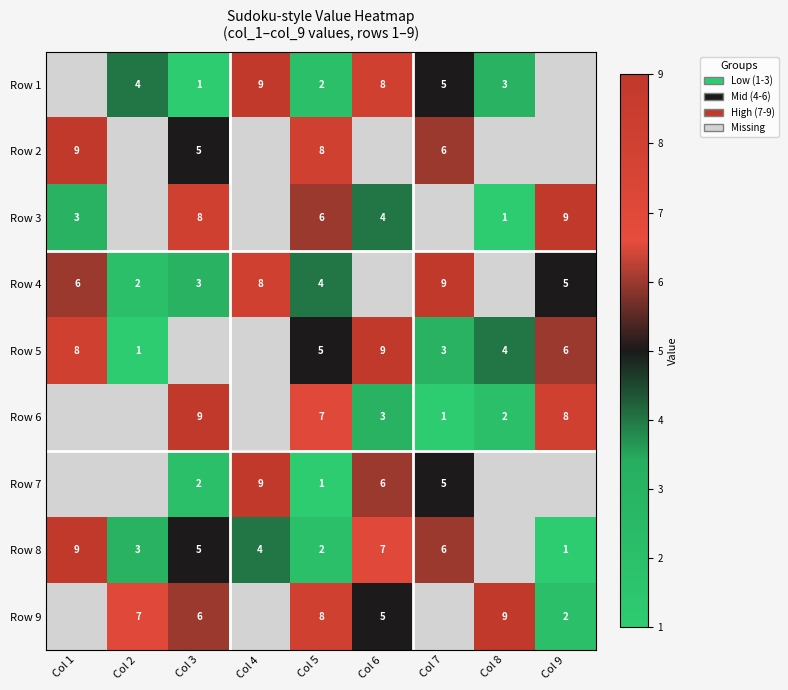

The value of Row 5 at Col 1 is 8. True or false?

True